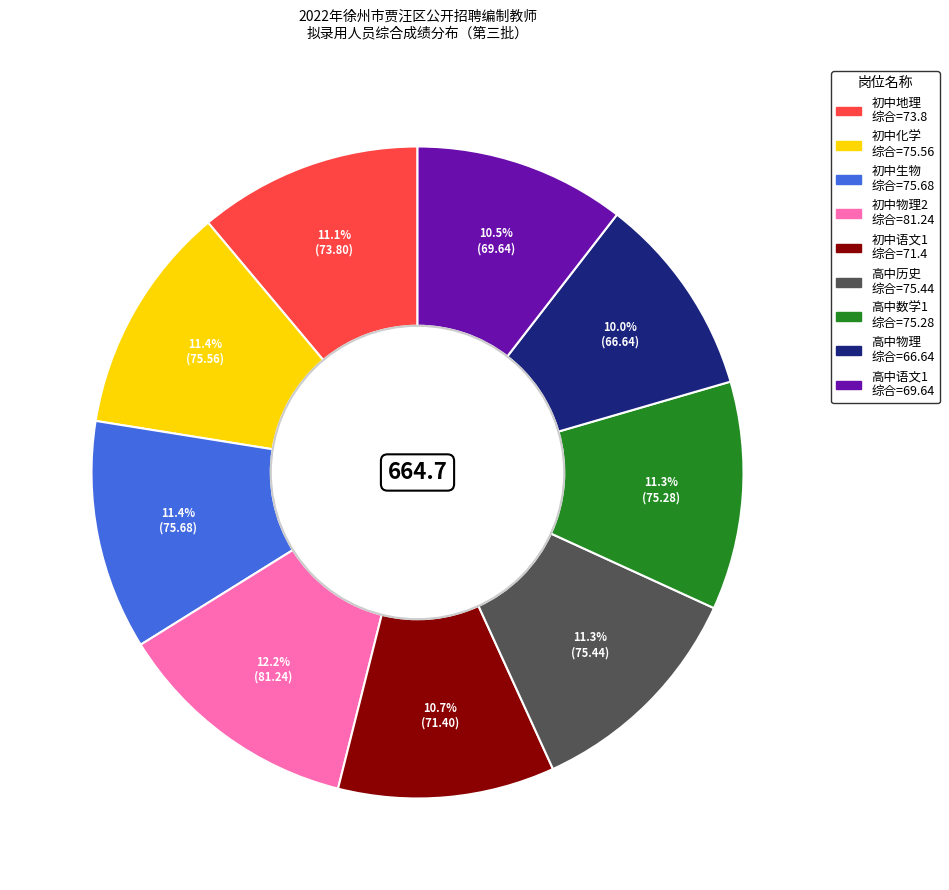

Which category has the biggest portion of the pie?

初中物理2